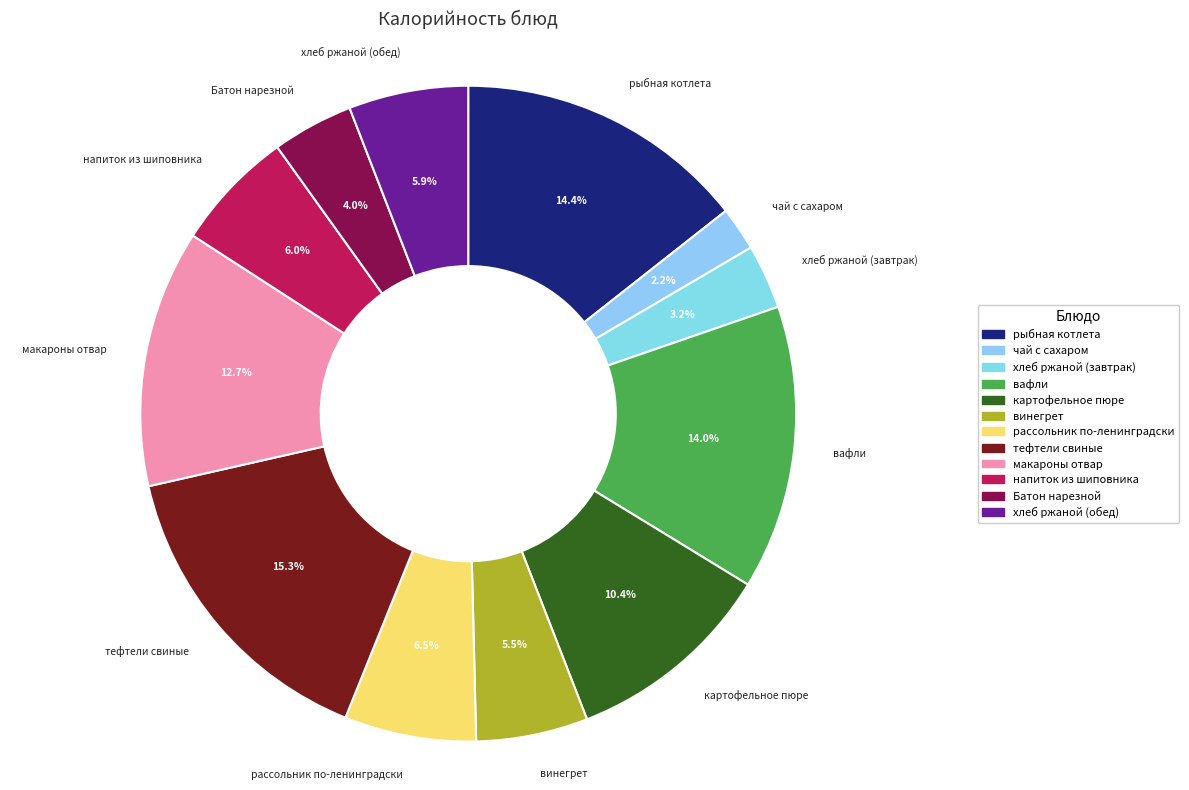

Does any single category account for the majority?

No